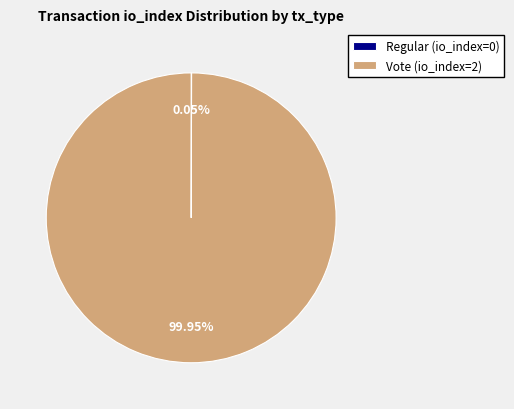

Is there any slice that represents more than half of the pie?

Yes